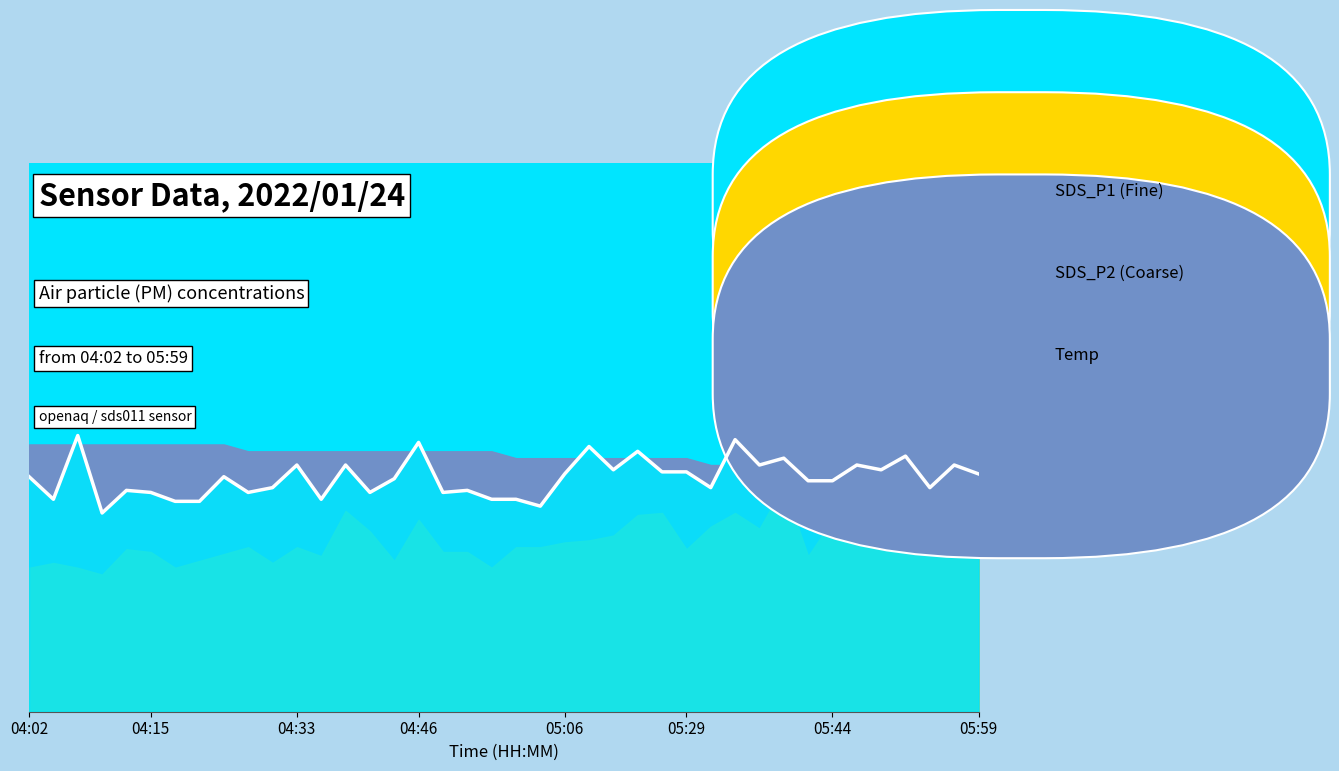

Which series has the largest total across all categories?

Temp